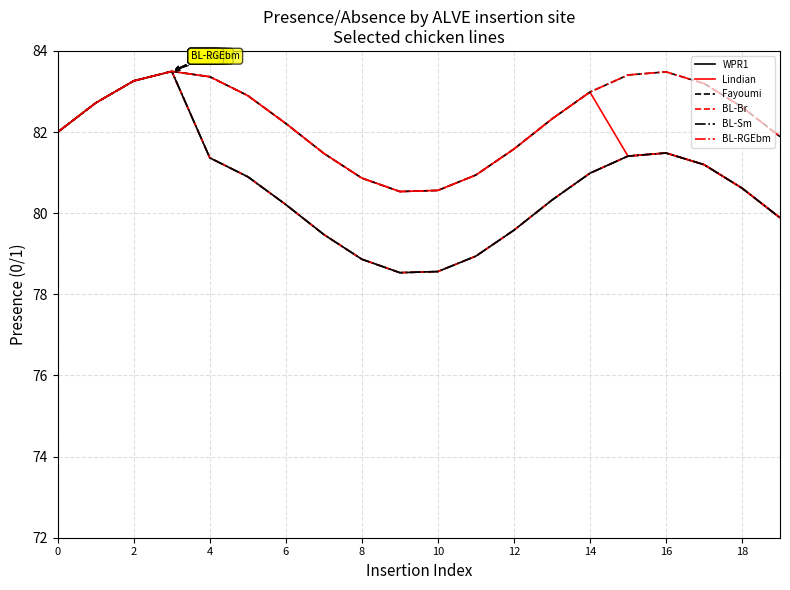

What is the label of the 13th point from the left?

12